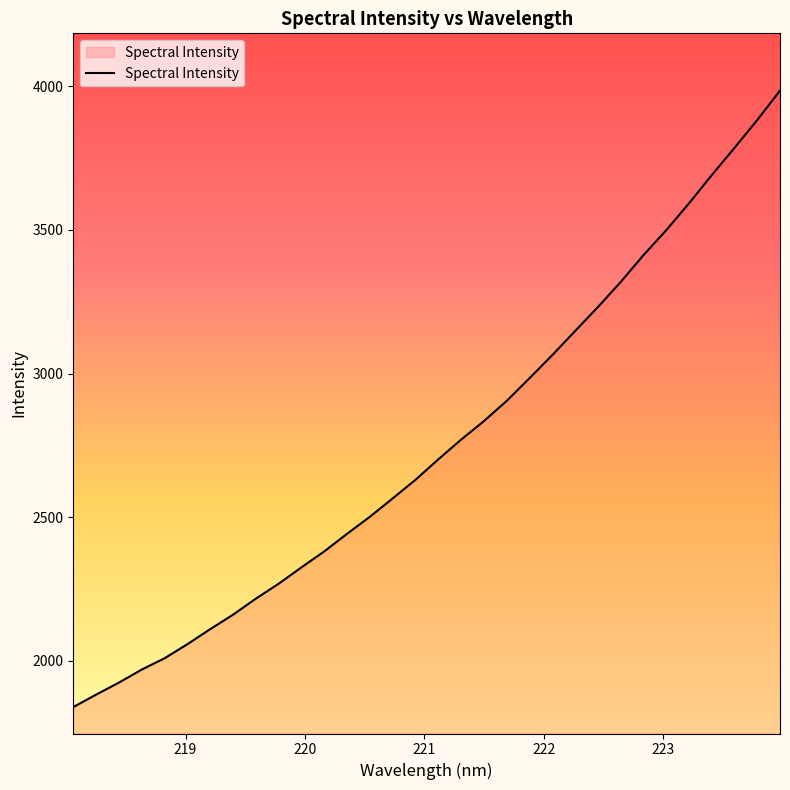

What is the maximum value shown in the chart?

3984.6